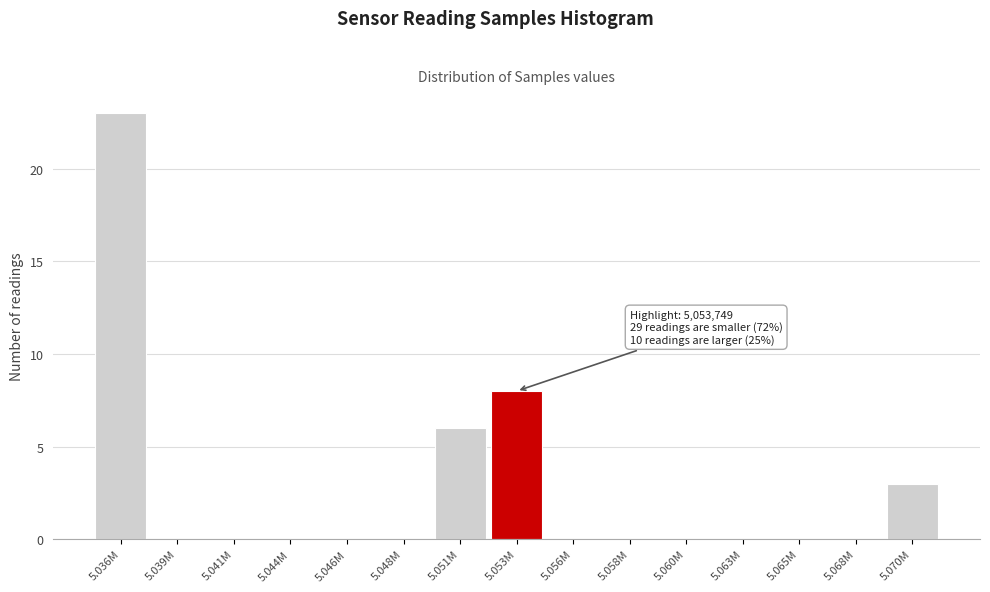

Reading right to left, extract all data points from this chart.

5.070M=3	5.068M=0	5.065M=0	5.063M=0	5.060M=0	5.058M=0	5.056M=0	5.053M=8	5.051M=6	5.048M=0	5.046M=0	5.044M=0	5.041M=0	5.039M=0	5.036M=23